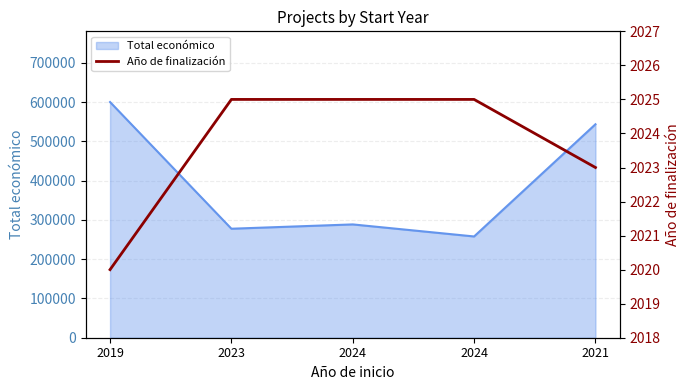

Reading left to right, extract all data points from this chart.

2019=2020	2023=2025	2024=2025	2024=2025	2021=2023